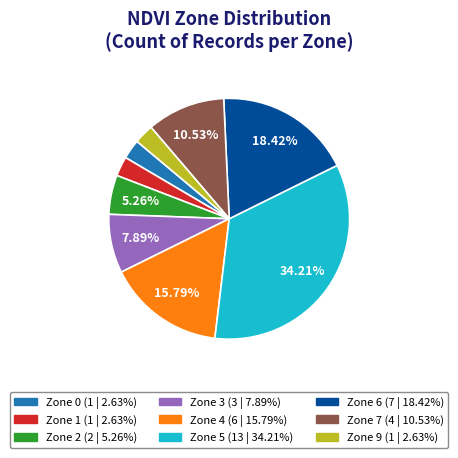

How many slices are in this pie chart?

9